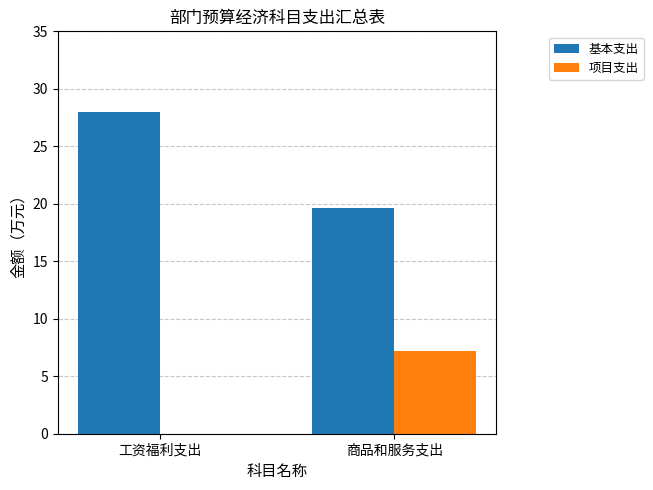

True or false: 基本支出 has a value of 28.0 at 工资福利支出.

True